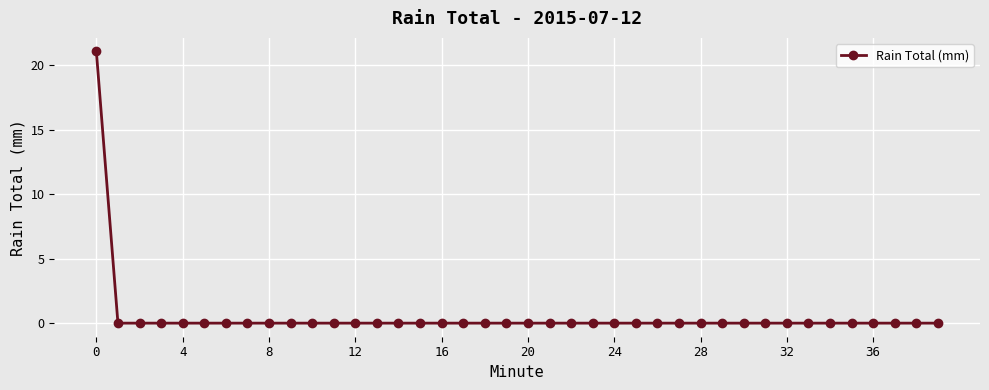

Does the chart have visible grid lines?

Yes